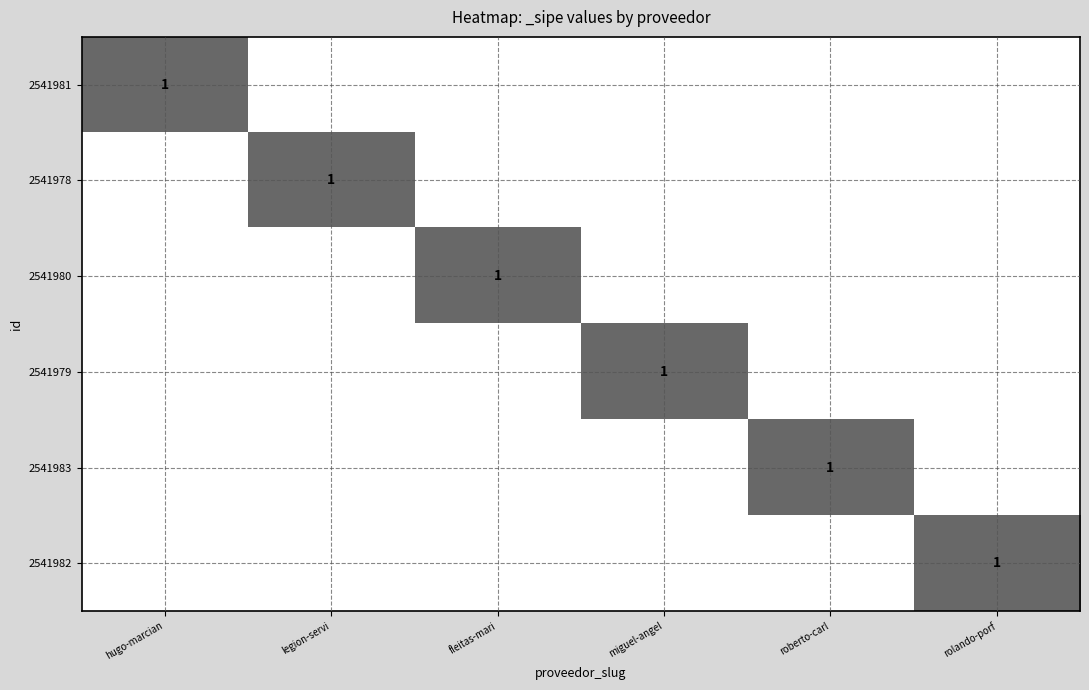

What is the difference between the highest and lowest values at miguel-angel?

1